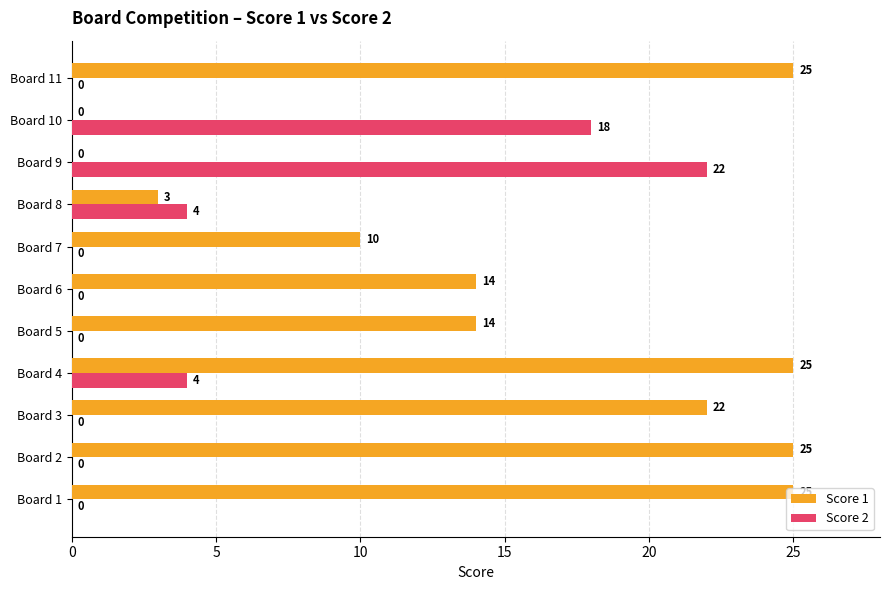

At which category is the sum across all series the highest?

Board 4